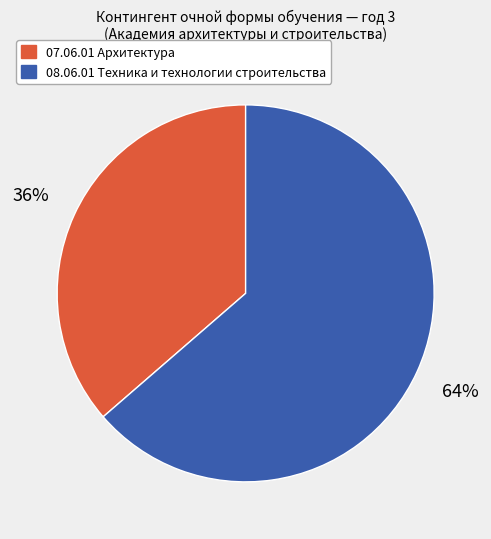

Which category accounts for the majority?

08.06.01 Техника и технологии строительства